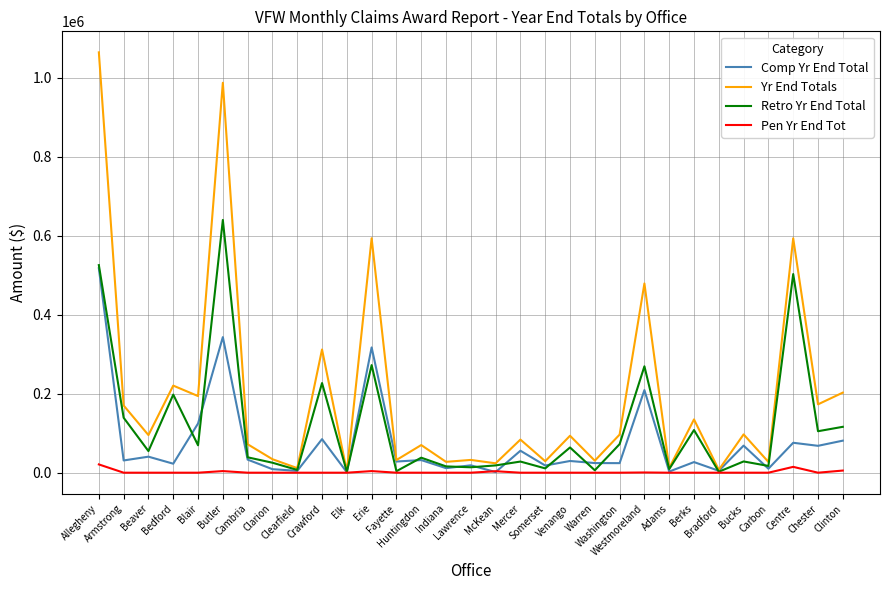

Does the chart display data point markers on the line(s)?

No